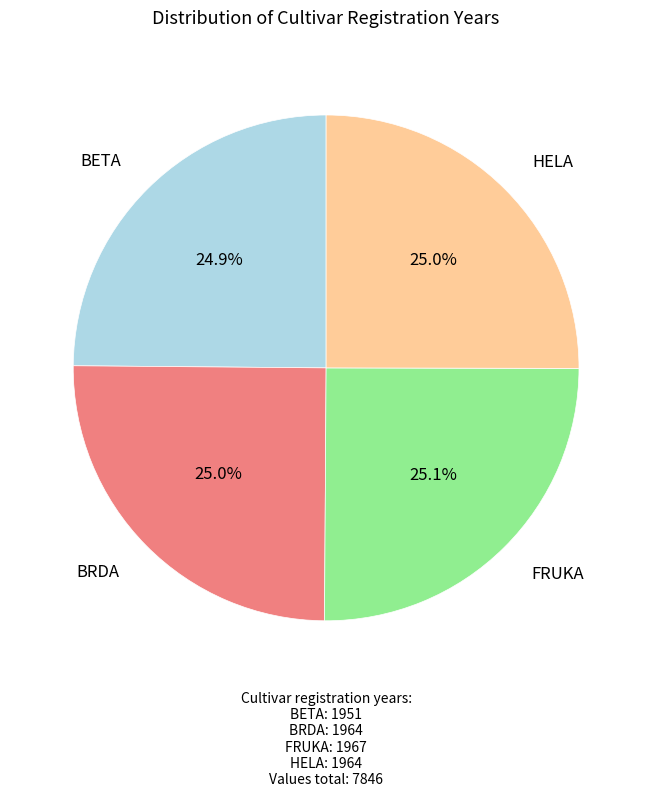

Is there any slice that represents more than half of the pie?

No